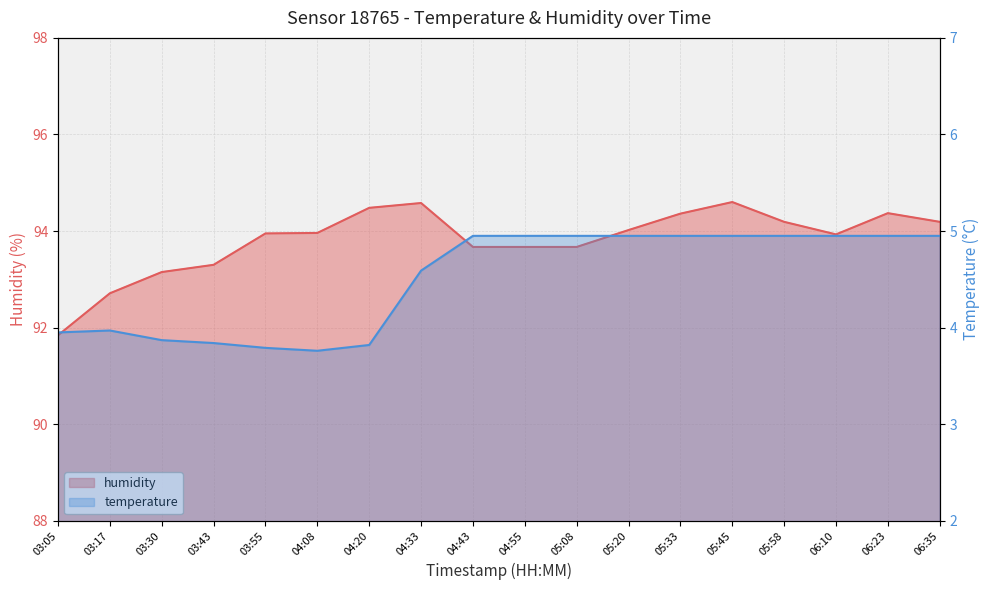

At which category does the chart reach its peak across all series?

05:45